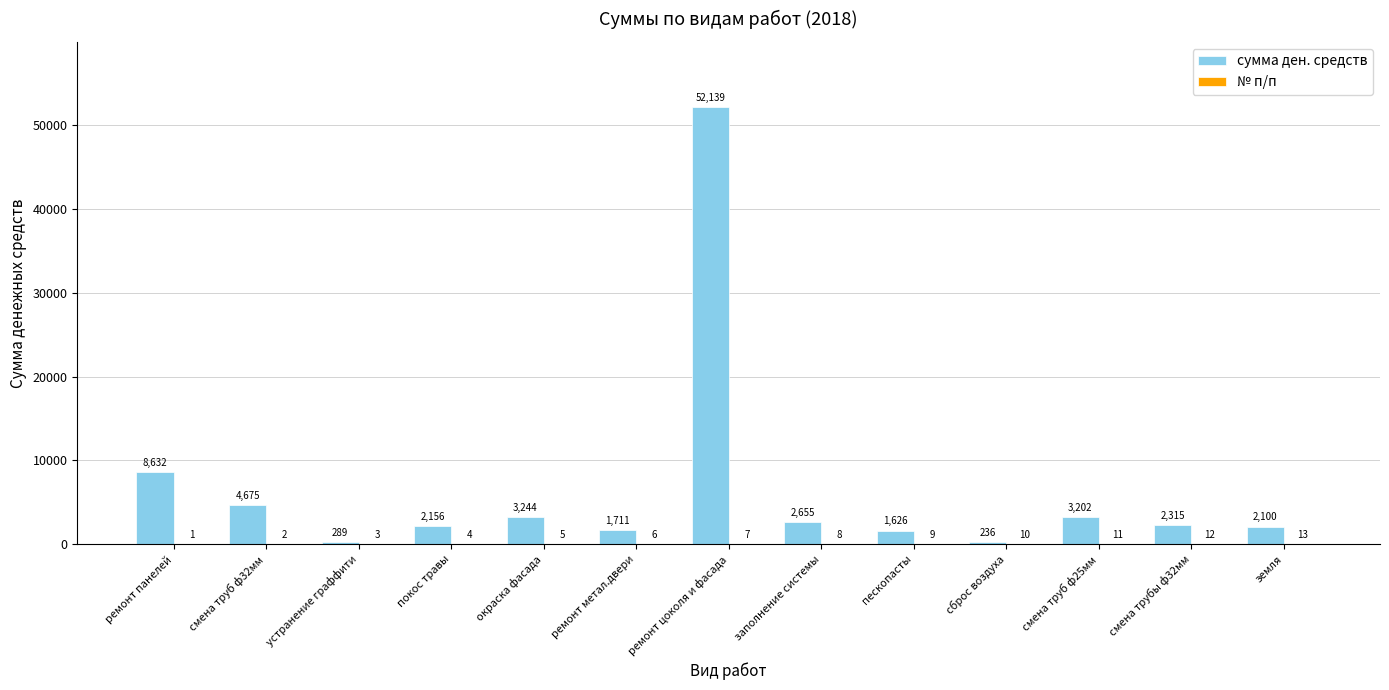

The сумма ден. средств series shows 236 at сброс воздуха. True or false?

True